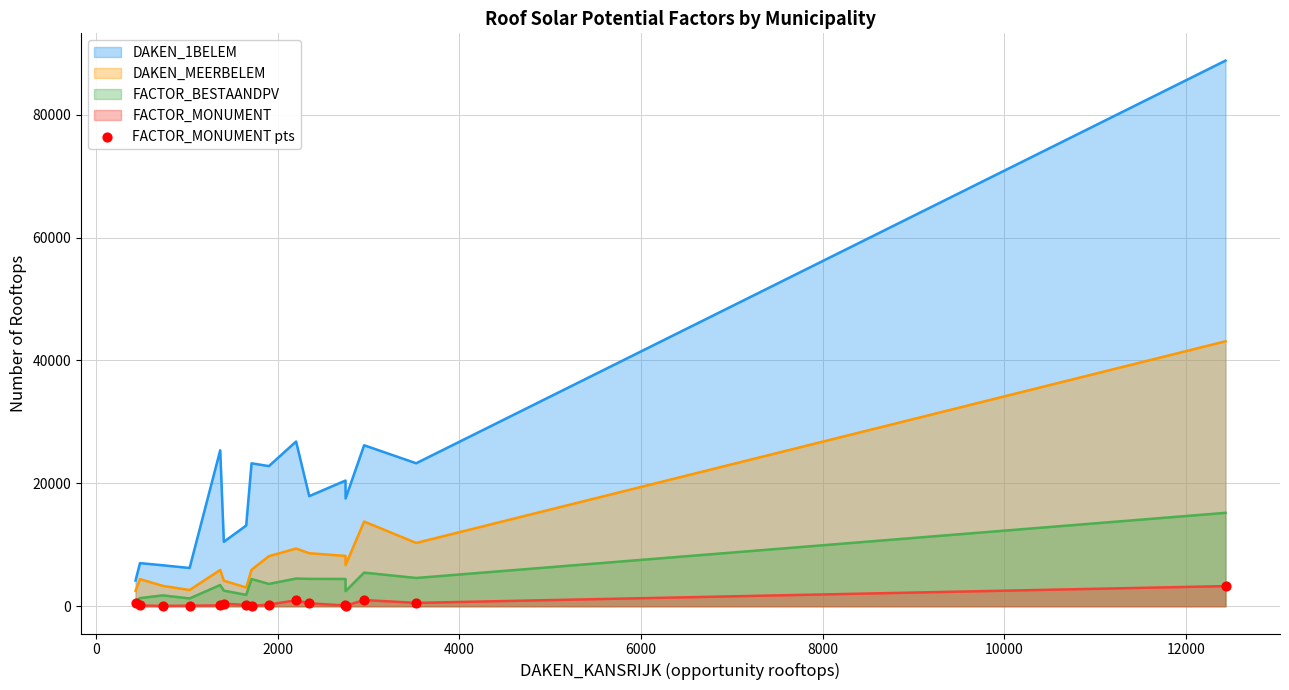

Which series has the widest spread of values?

DAKEN_1BELEM